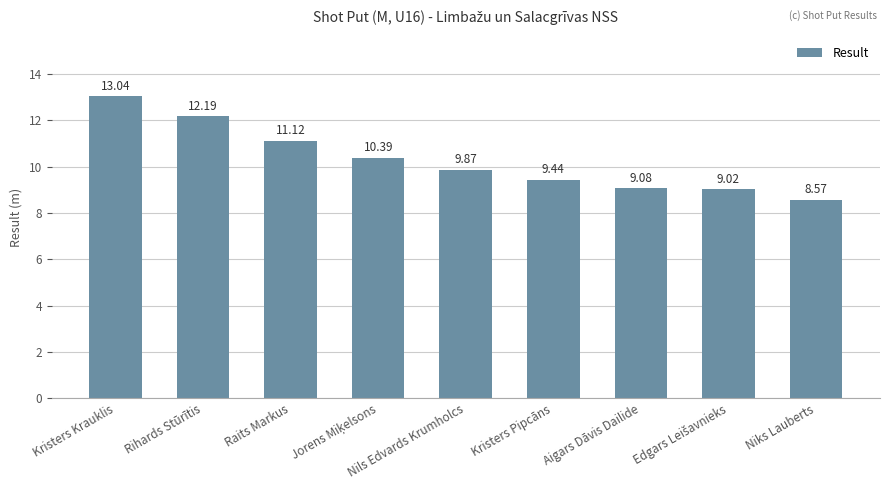

Which has a higher value, Rihards Stūrītis or Aigars Dāvis Dailide?

Rihards Stūrītis